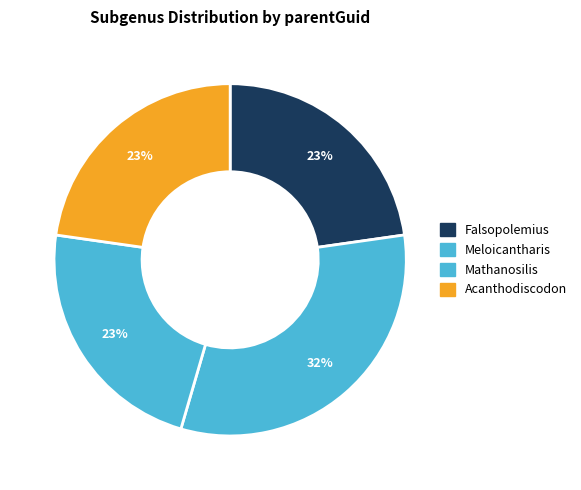

Count the number of slices in the pie.

4